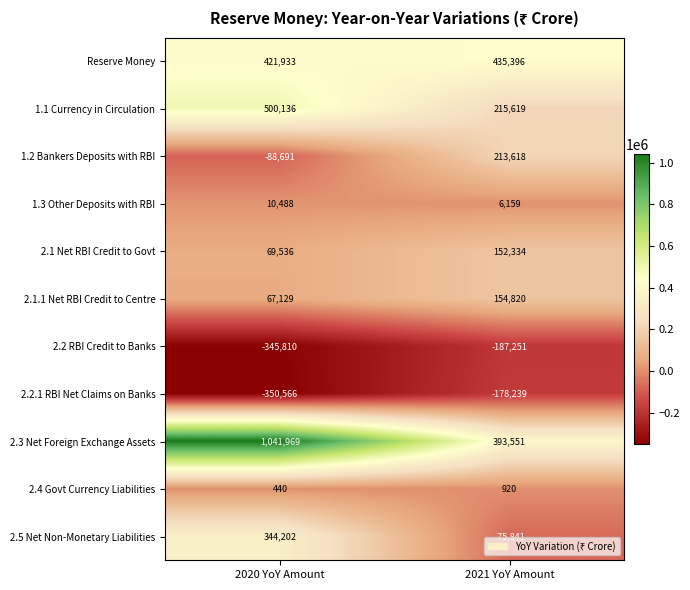

Rank the series by their maximum value, from lowest to highest.

2.2 RBI Credit to Banks, 2.2.1 RBI Net Claims on Banks, 2.4 Govt Currency Liabilities, 1.3 Other Deposits with RBI, 2.1 Net RBI Credit to Govt, 2.1.1 Net RBI Credit to Centre, 1.2 Bankers Deposits with RBI, 2.5 Net Non-Monetary Liabilities, Reserve Money, 1.1 Currency in Circulation, 2.3 Net Foreign Exchange Assets